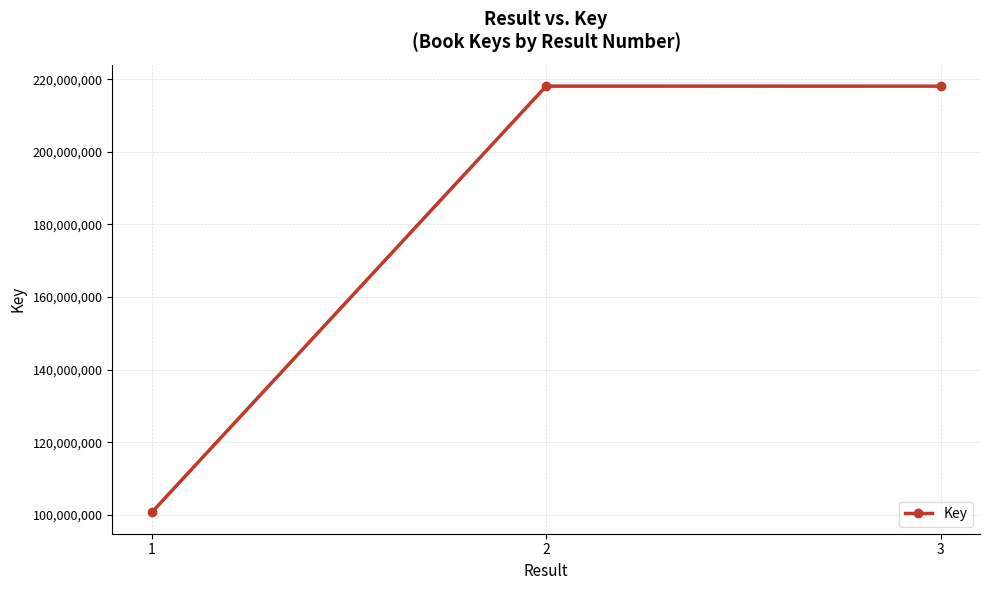

What is the sum of the values at 3 and 1?

318789860